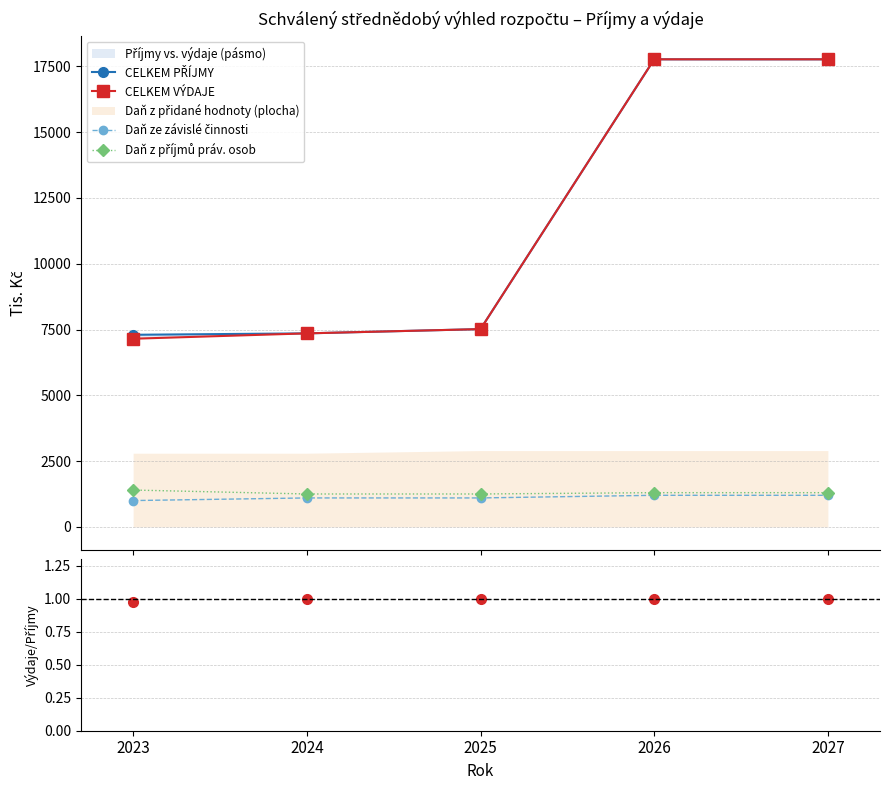

Does the chart display data point markers on the line(s)?

Yes